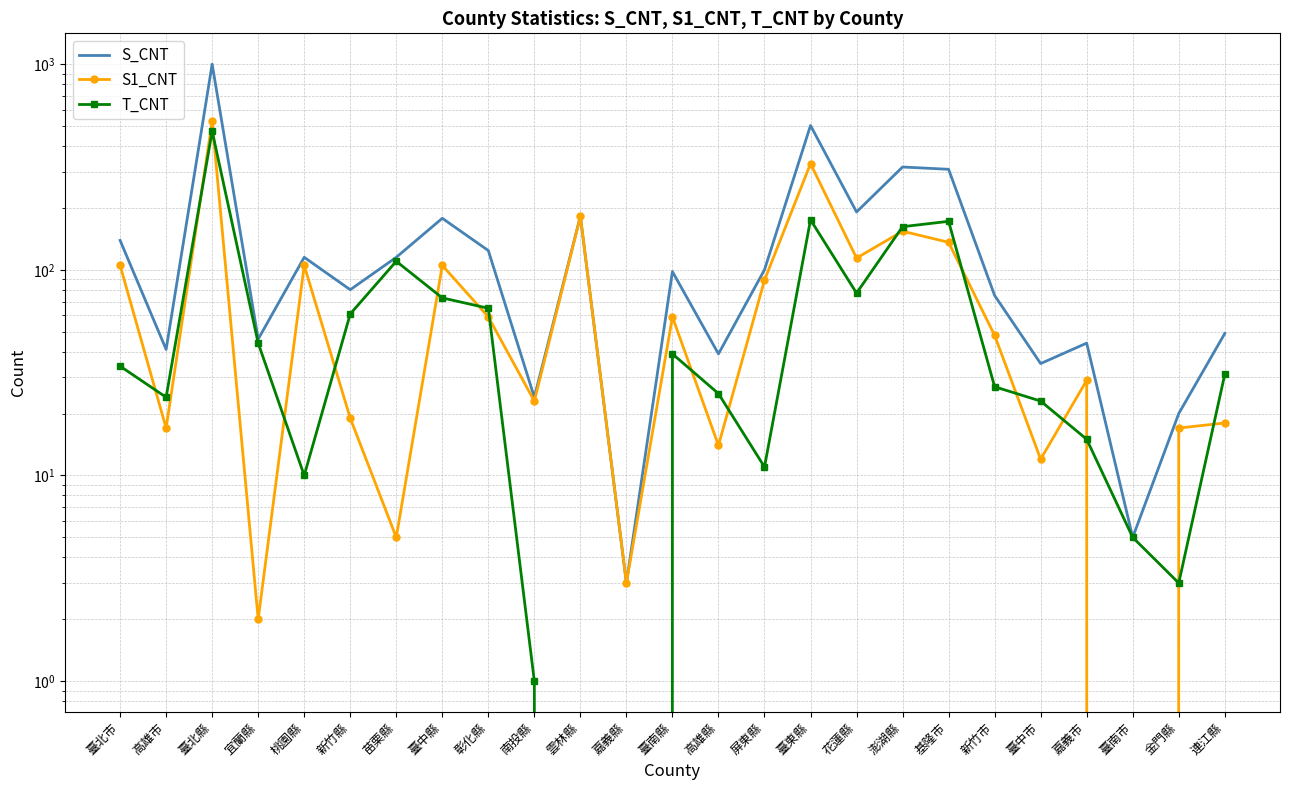

What value does the S1_CNT series have at 苗栗縣?

5